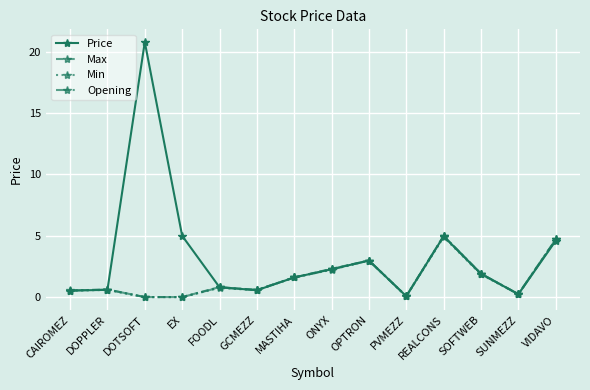

How many categories are shown in the chart?

14